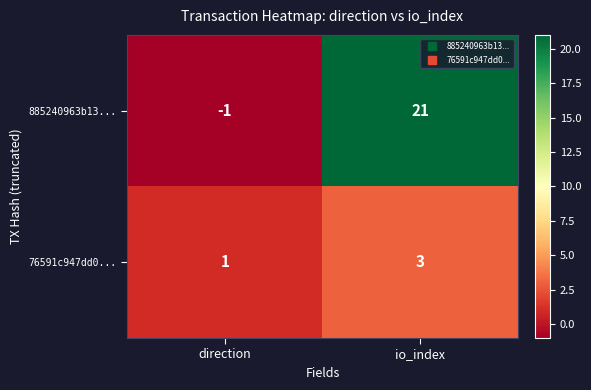

At direction, list the series in order from largest to smallest.

76591c947dd0..., 885240963b13...